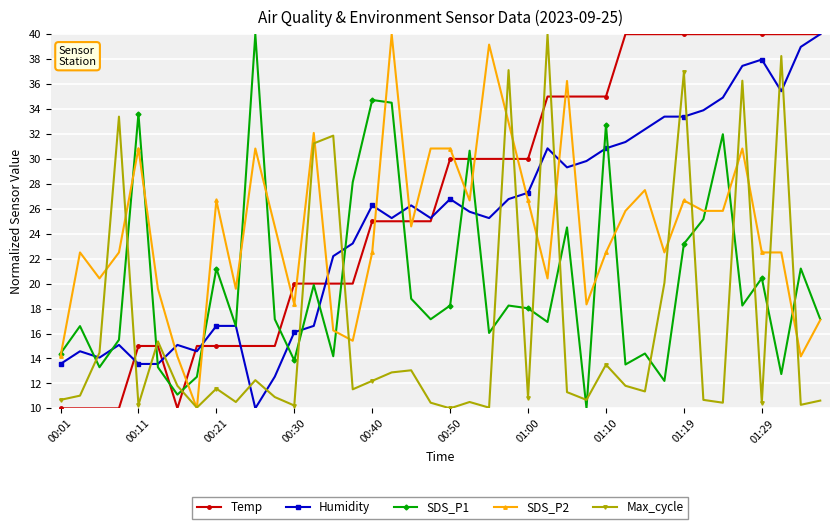

What is the difference between the maximum and minimum values in the Max_cycle series?

30.0